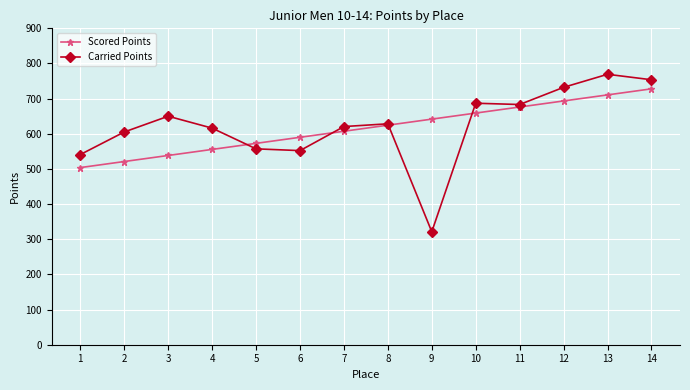

Rank the categories by Scored Points value from lowest to highest.

1, 2, 3, 4, 5, 6, 7, 8, 9, 10, 11, 12, 13, 14